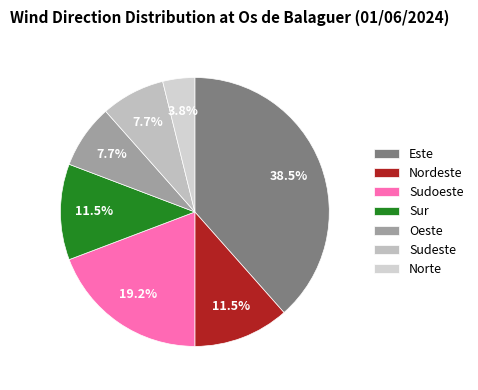

Combined, do Oeste and Sudeste account for over 50%?

No